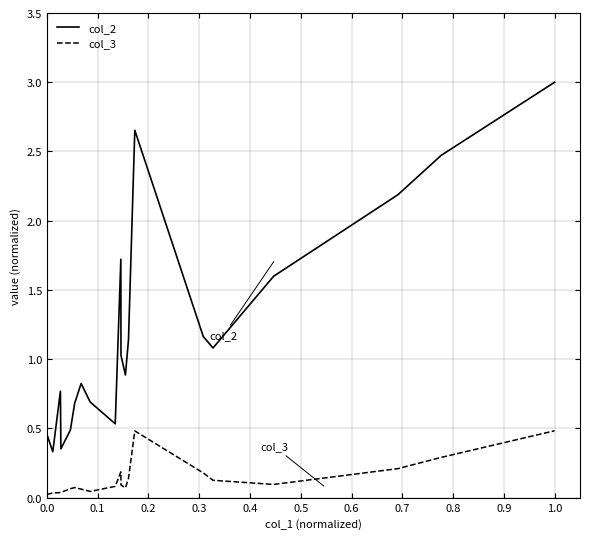

Which series has the widest spread of values?

col_2